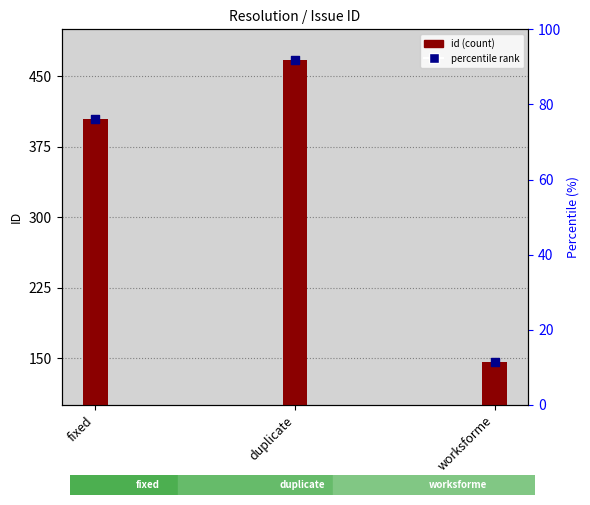

What is the change in value from fixed to duplicate?

+62